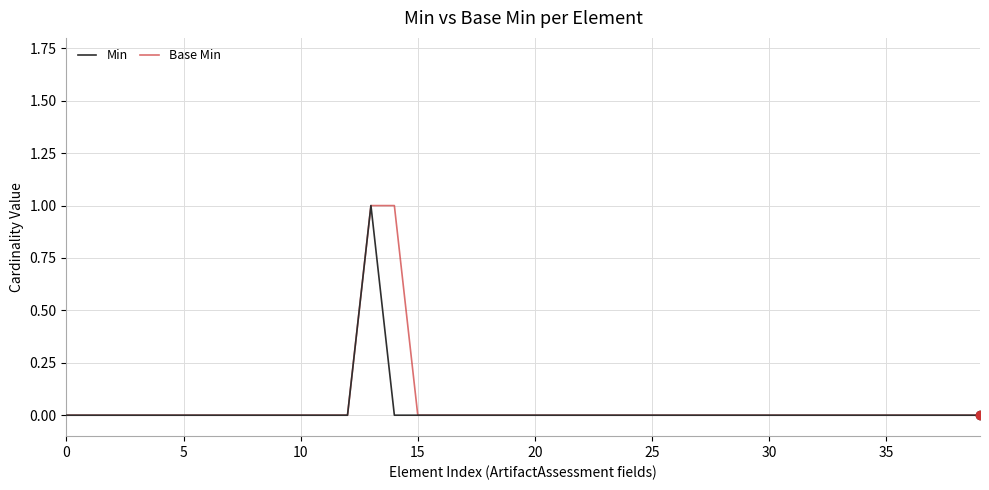

What are all the series names shown in the legend?

Min, Base Min